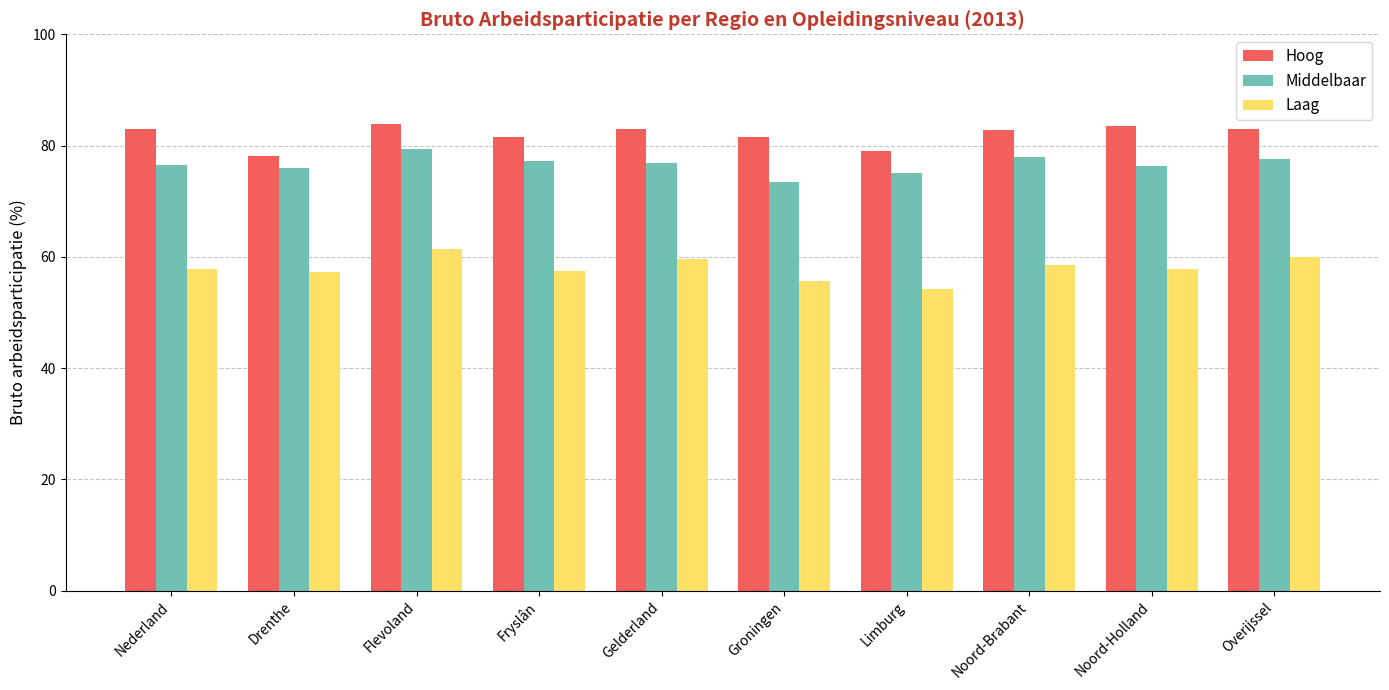

What is the difference between the highest and lowest values at Fryslân?

24.2